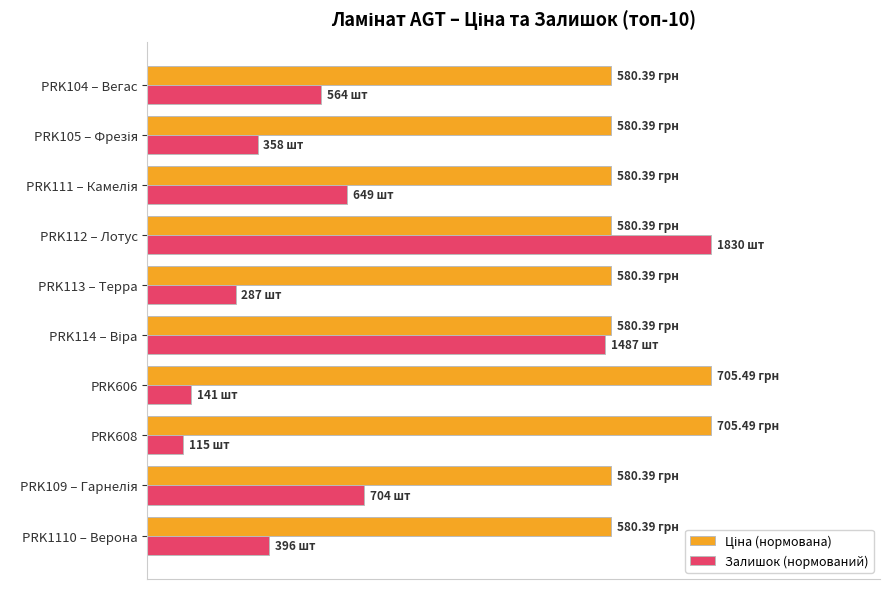

How many bars are there in total?

20